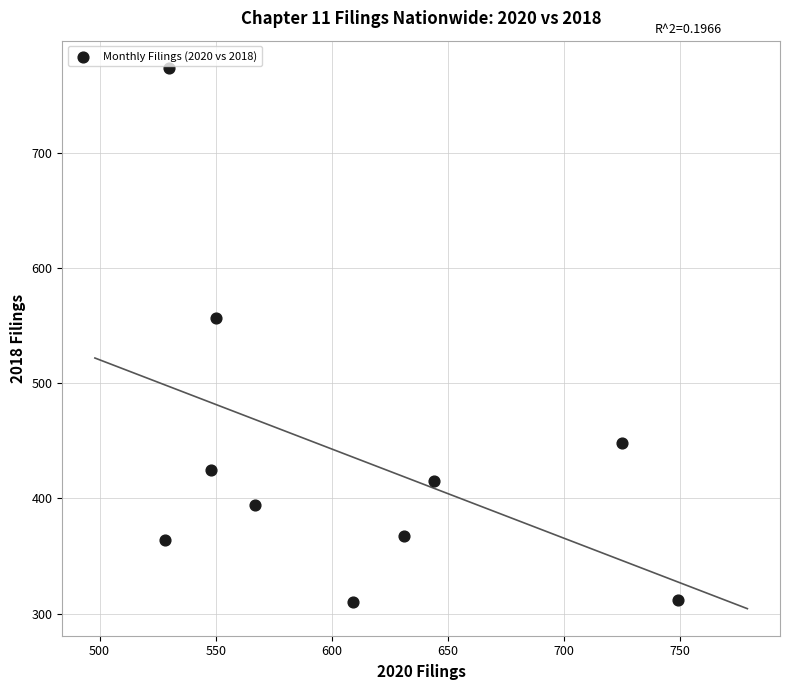

What is the range of X values (max minus min)?

221